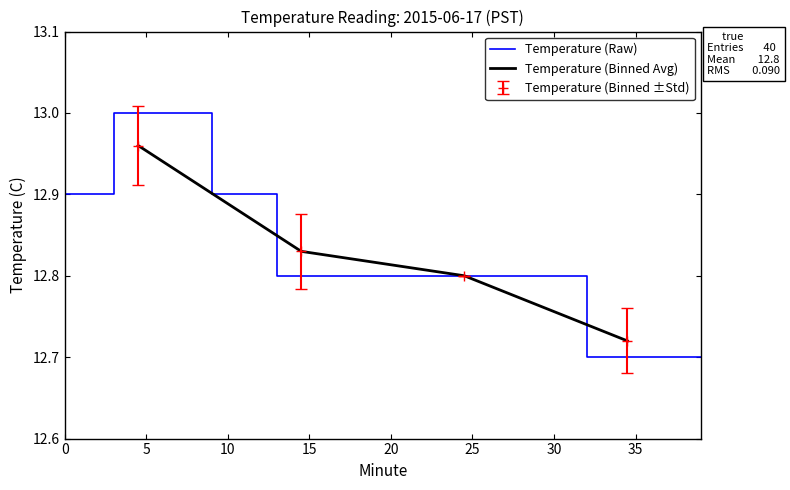

What is the ratio of the value at 27 to the value at 37?

1.0